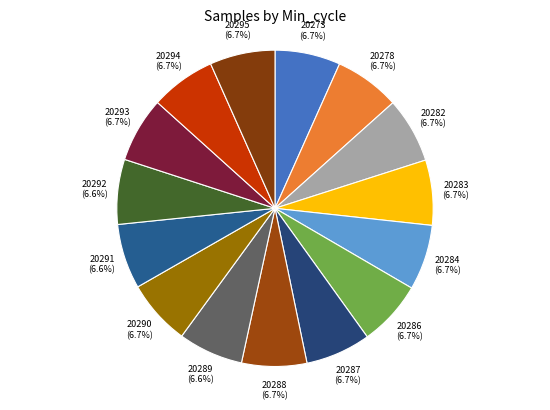

What percentage is the 20273 slice, to the nearest percent?

7%